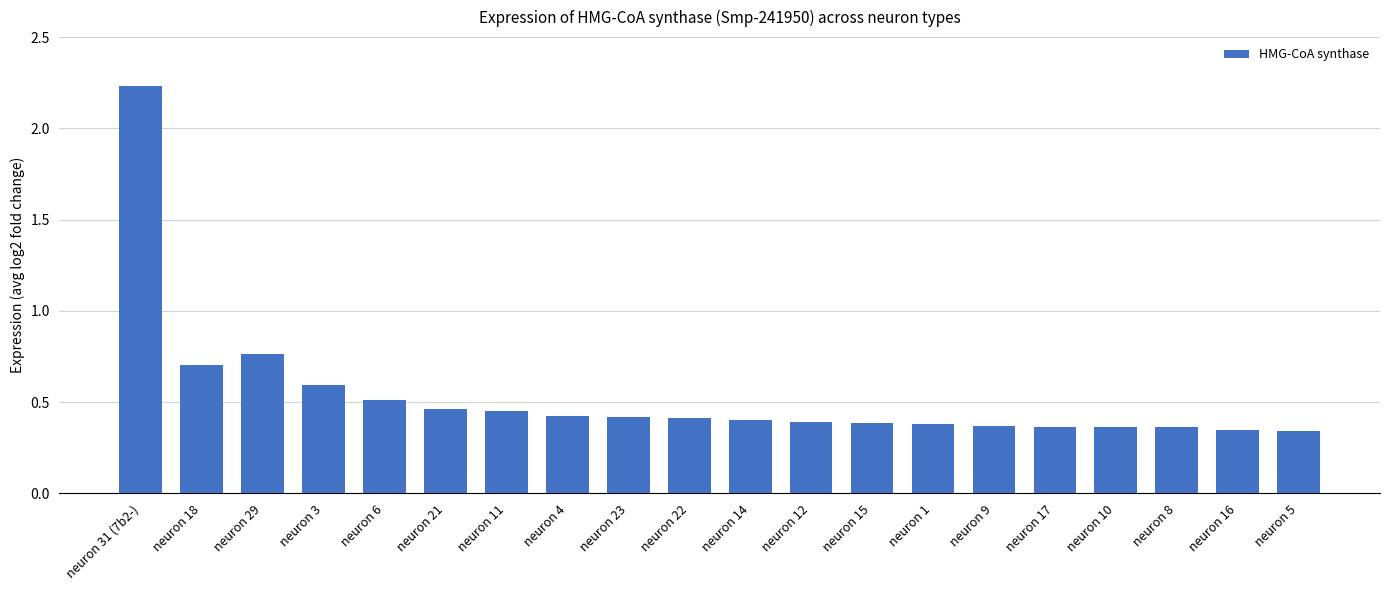

What is the sum of all values?

10.7